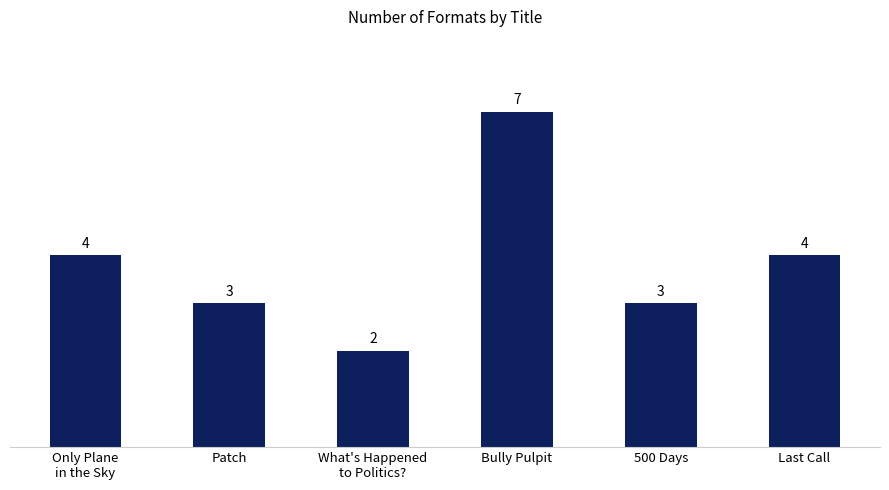

What is the difference between the values at 500 Days and Only Plane
in the Sky?

1